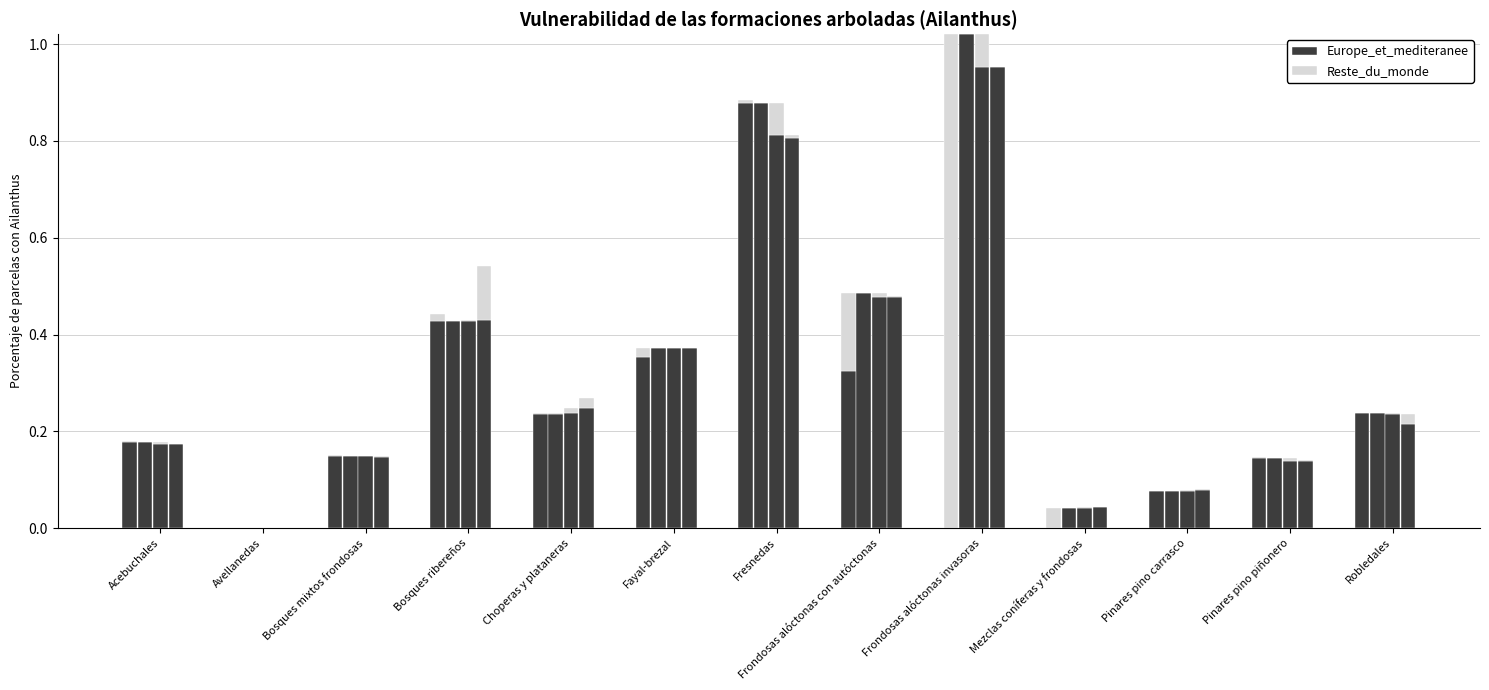

The value of Reste_du_monde at Bosques ribereños is 0.0. True or false?

False